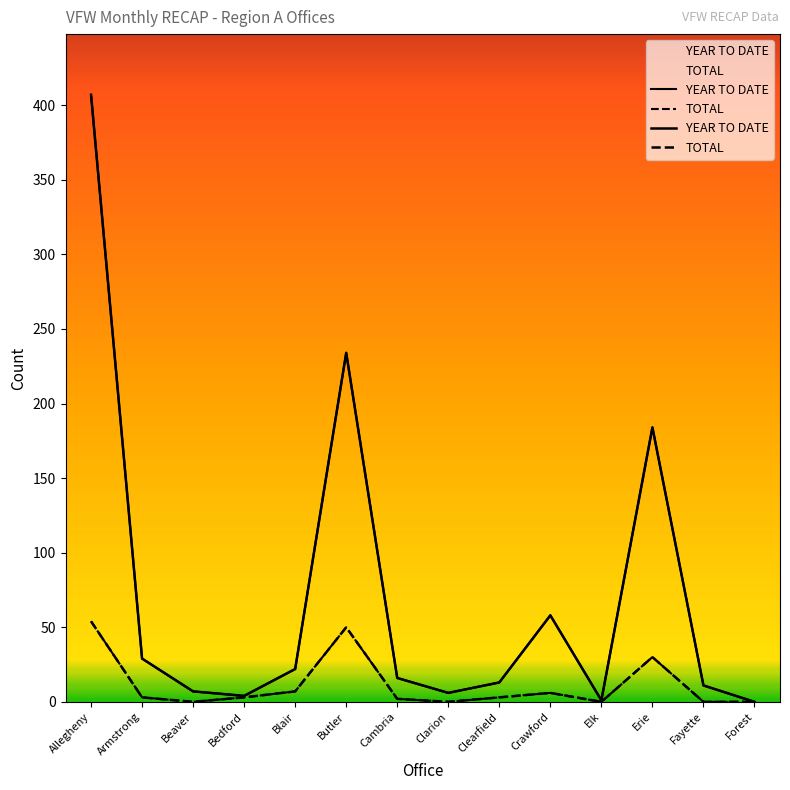

At how many categories does at least one series exceed 122?

3